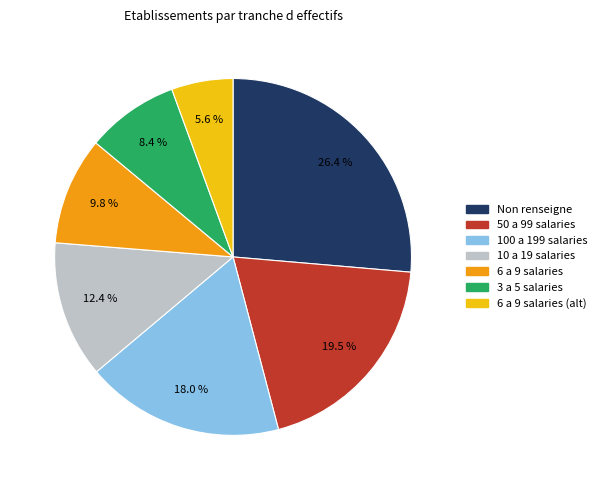

Is there a majority slice in this chart?

No